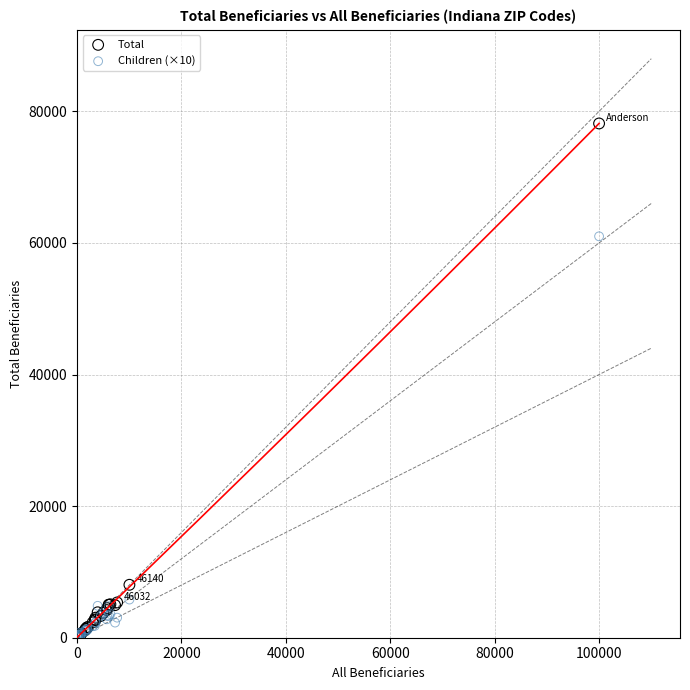

In the Total series, what Y value is closest to 39087?

8045